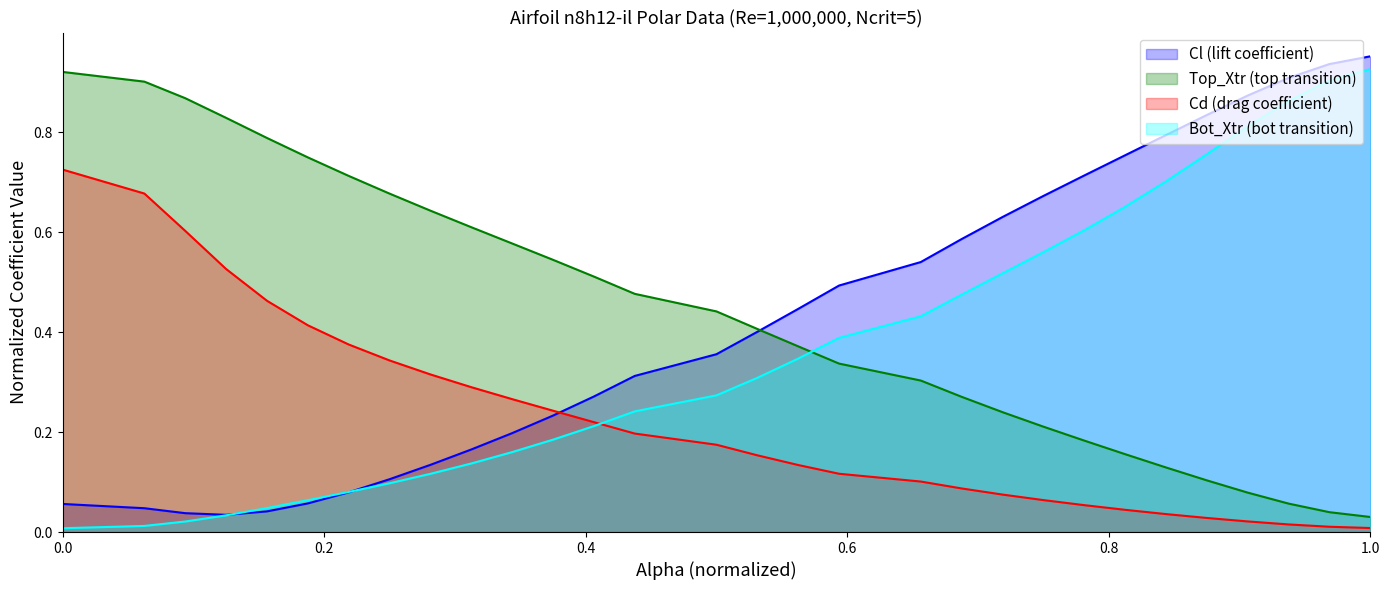

What is the sum of all Bot_Xtr values?

10.9